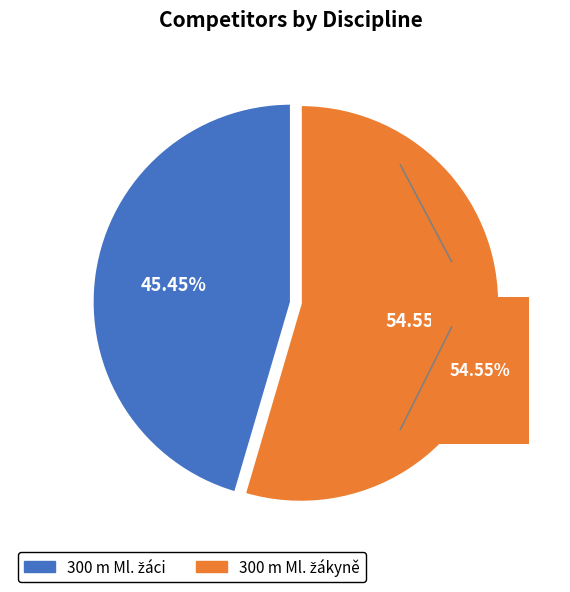

What percentage is the 300 m Ml. žáci slice, to the nearest percent?

45%